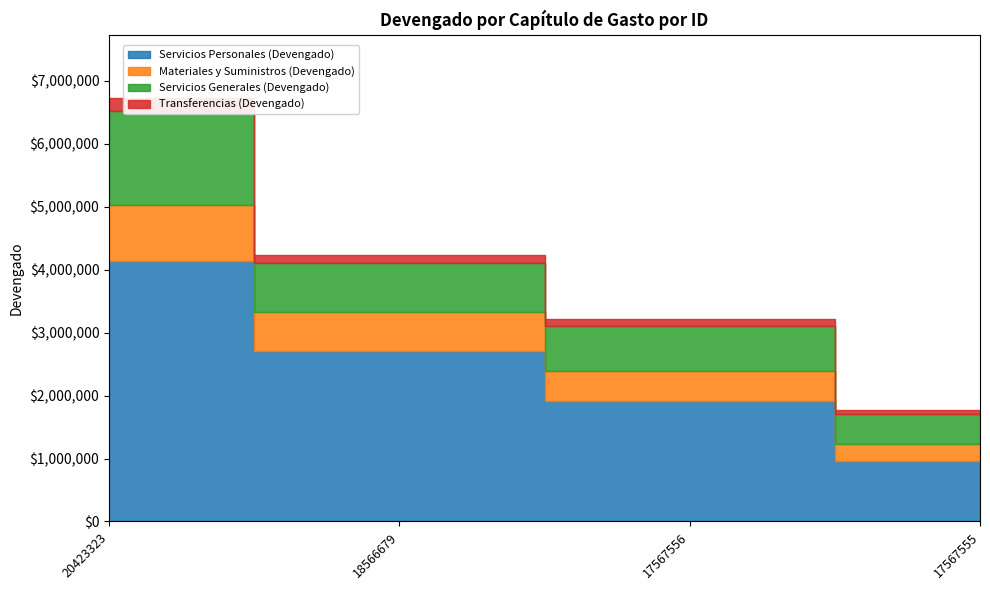

What is the difference between the Servicios Generales (Devengado) values at 20423323 and 18566679?

700638.0